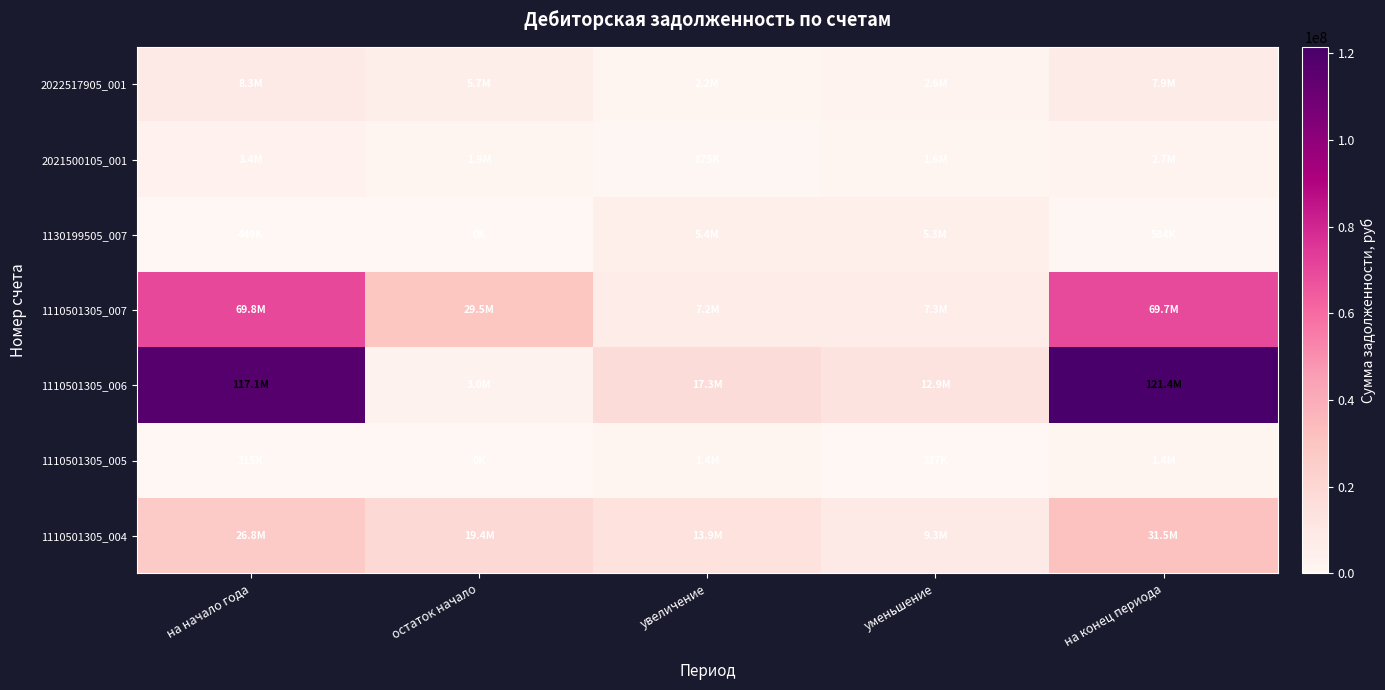

What is the difference between the highest and lowest values at на начало года?

116771658.4